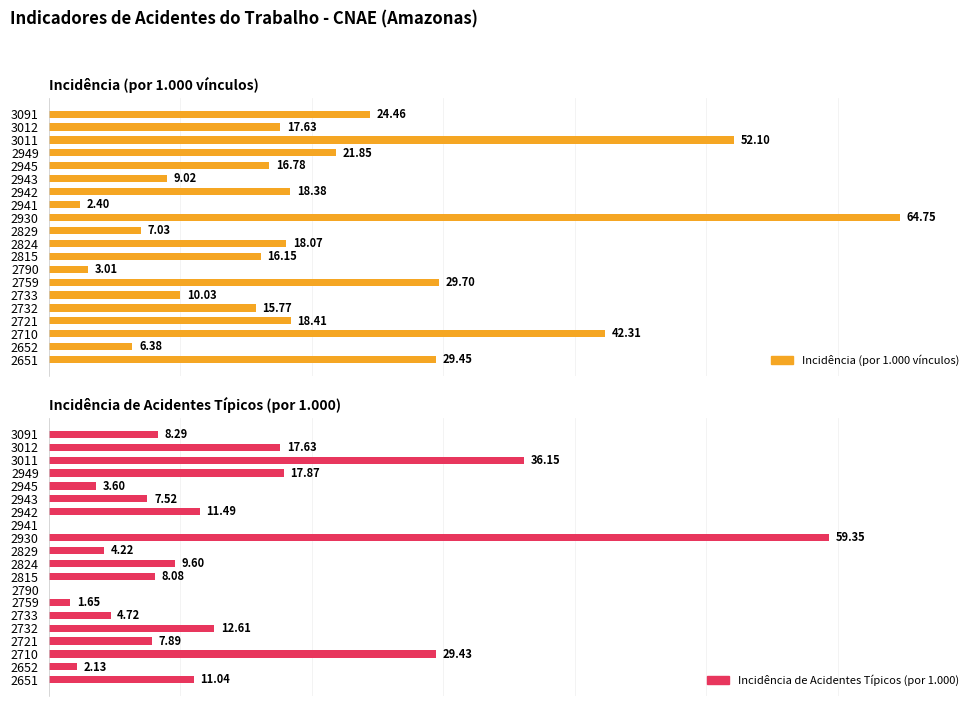

Is it true that Incidência de Acidentes Típicos (por 1.000) equals 18.5 at 2651?

False